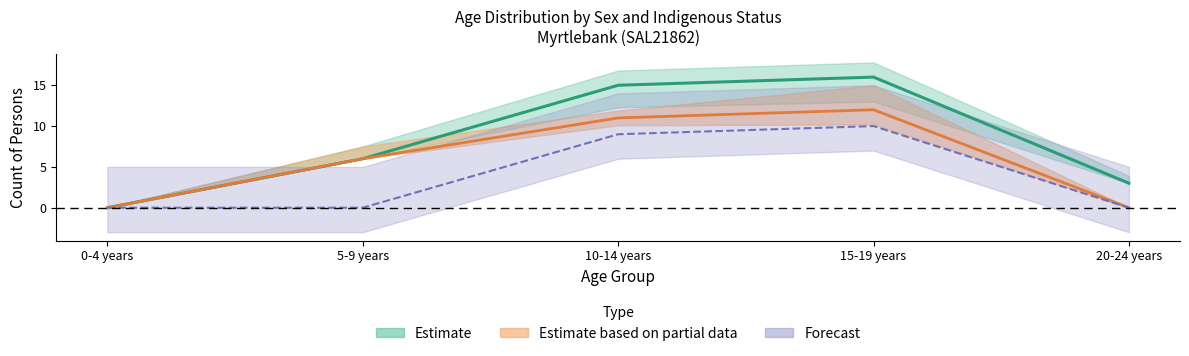

At which label is Total Females closest to 5?

10-14 years